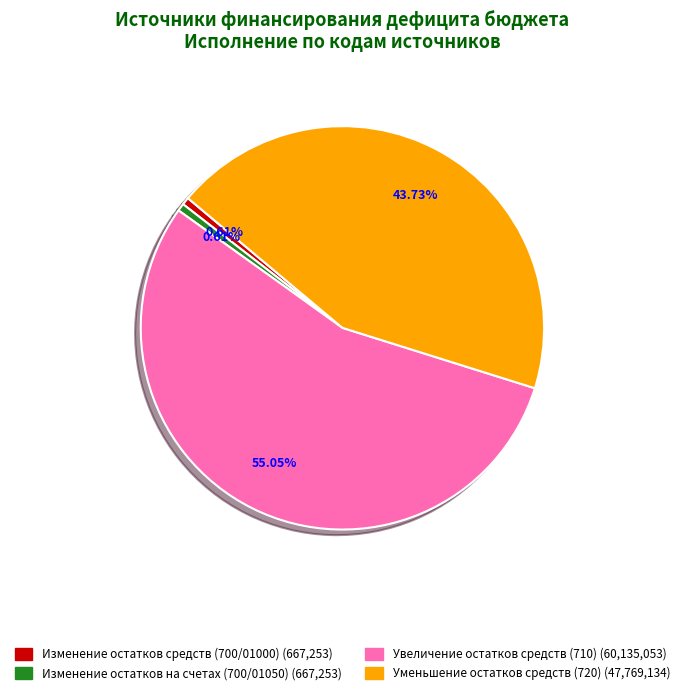

Is there a majority slice in this chart?

Yes